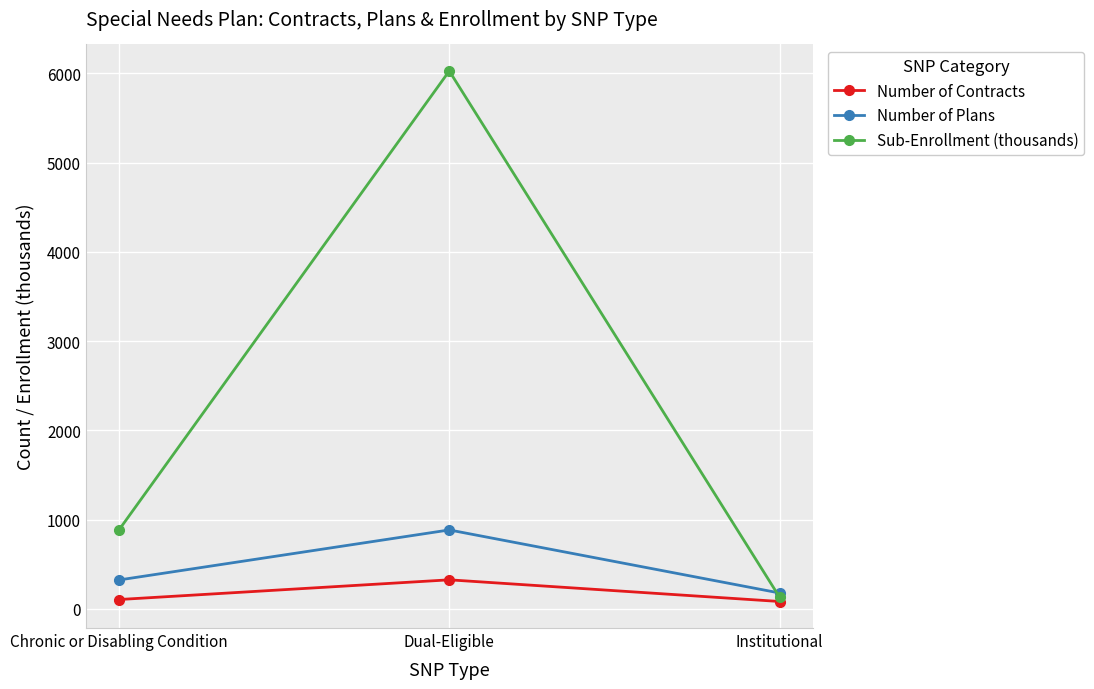

Which series has the largest total across all categories?

Sub-Enrollment (thousands)